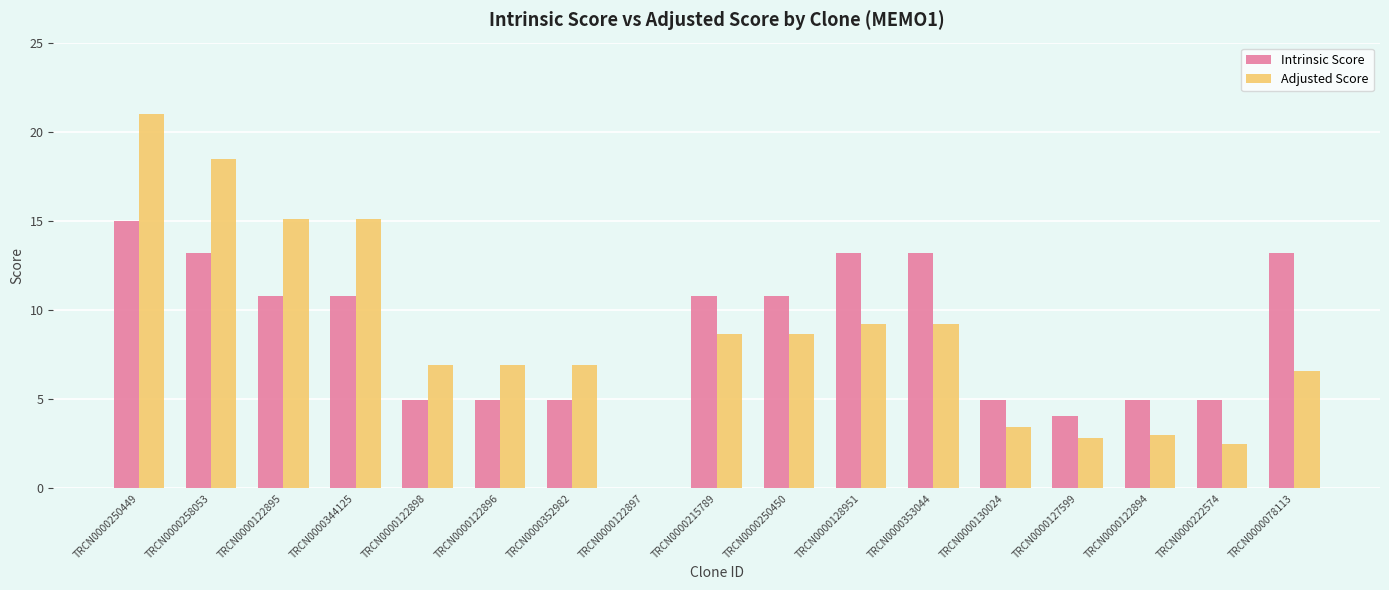

What is the difference between the Adjusted Score values at TRCN0000130024 and TRCN0000128951?

5.8